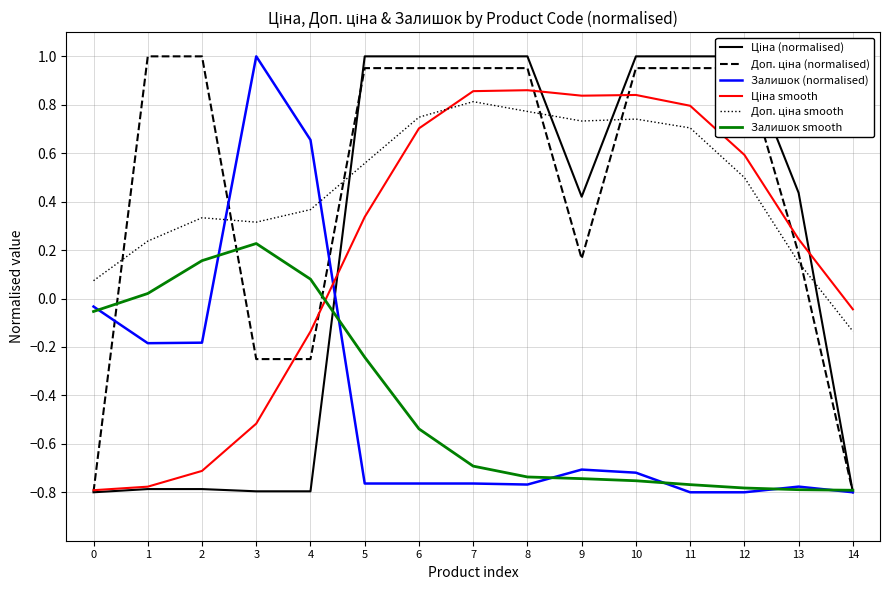

Between 6 and 5, which is larger?

6